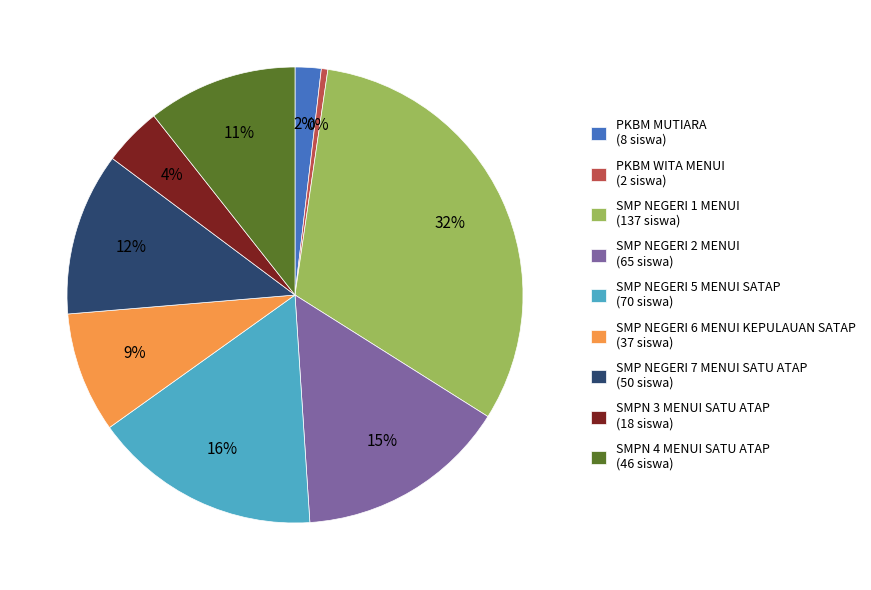

Is the sum of PKBM MUTIARA (8 siswa) and SMPN 3 MENUI SATU ATAP (18 siswa) greater than half?

No